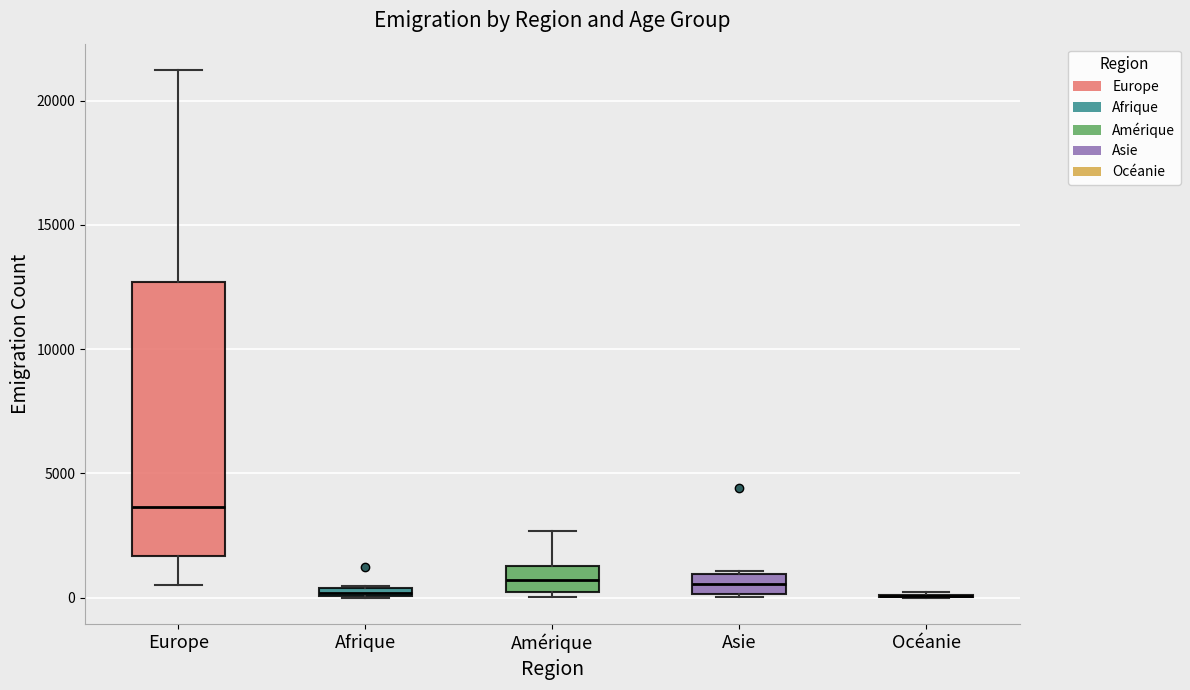

Where does the upper whisker of the box for Amérique end on the y-axis? The values are not printed on the chart, so give them approximately, as read against the axis.

2500